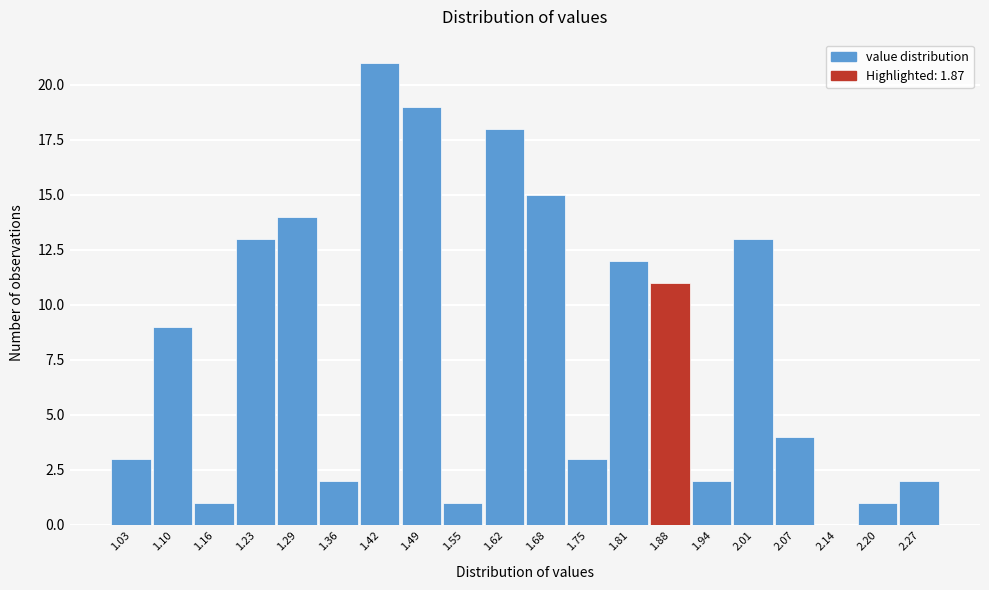

Reading left to right, transcribe this chart: for each bar, give the range it covers on the x-axis and its height. Neither the bar edges nor the heights are printed on the chart, so give them approximately, as read against the axes.

1.000 to 1.065: 3
1.065 to 1.130: 9
1.130 to 1.195: 1
1.195 to 1.260: 13
1.260 to 1.325: 14
1.325 to 1.390: 2
1.390 to 1.455: 21
1.455 to 1.520: 19
1.520 to 1.585: 1
1.585 to 1.650: 18
1.650 to 1.715: 15
1.715 to 1.780: 3
1.780 to 1.845: 12
1.845 to 1.910: 11
1.910 to 1.975: 2
1.975 to 2.040: 13
2.040 to 2.105: 4
2.105 to 2.170: 0
2.170 to 2.235: 1
2.235 to 2.300: 2